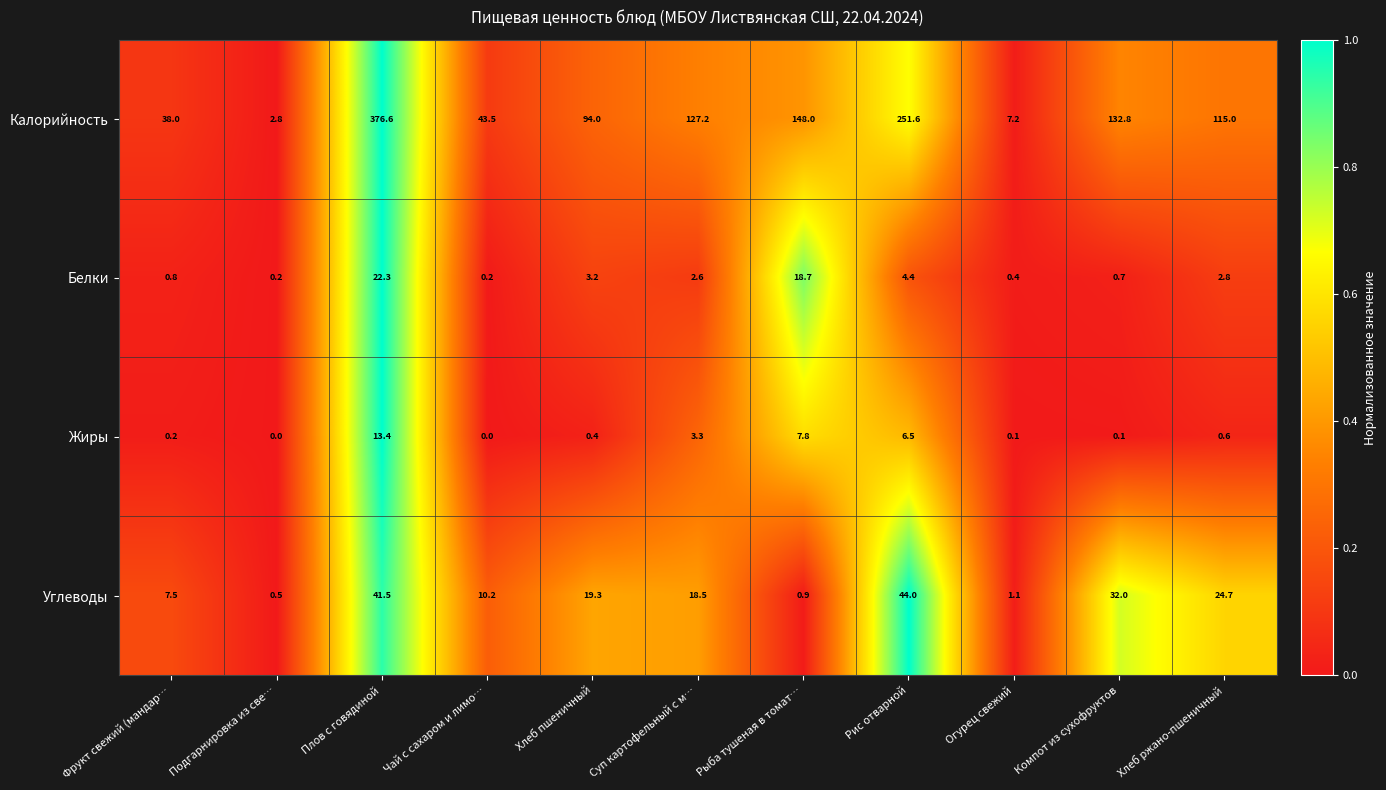

What is the highest value of the Калорийность series?

376.6